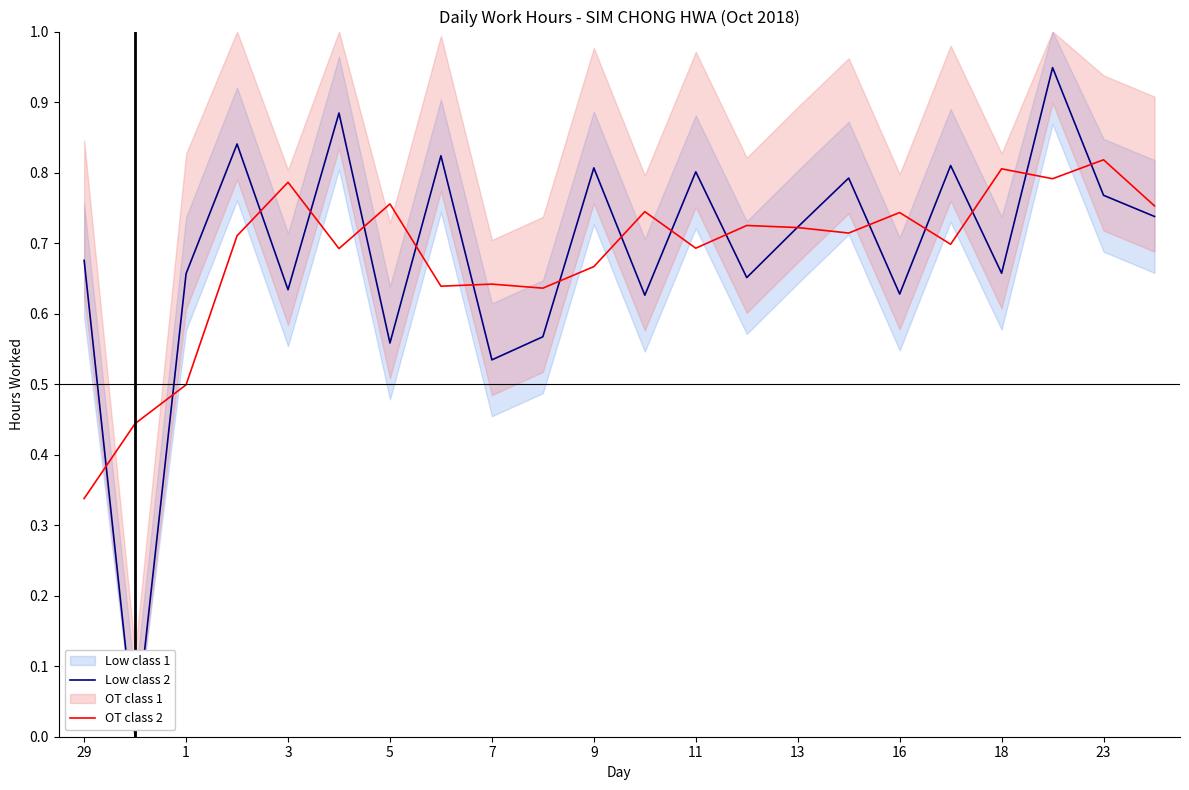

How many interior local peaks does the Low class 2 series have?

8